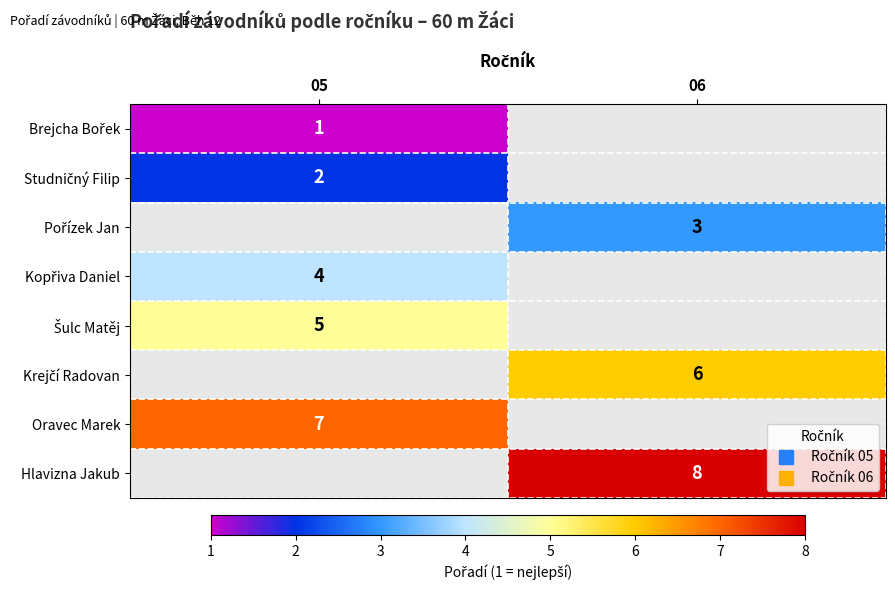

True or false: Hlavizna Jakub has a value of 8.0 at 06.

True